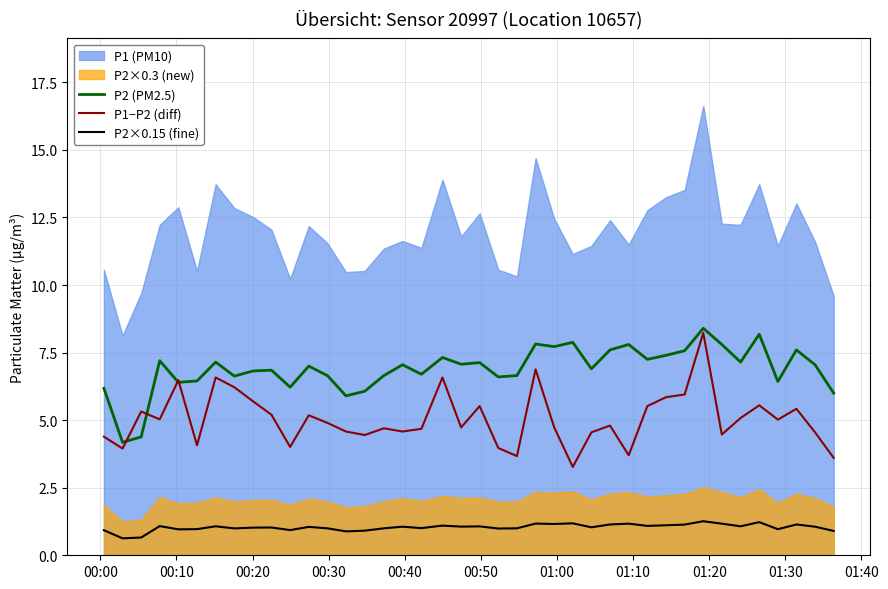

True or false: P2×0.15 (fine) and P2 (PM2.5) cross at least once.

False